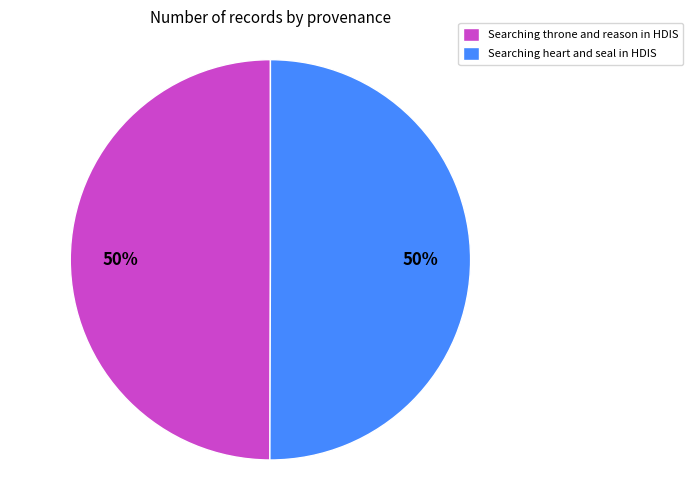

Is it true that Searching heart and seal in HDIS is 50% of the pie?

True